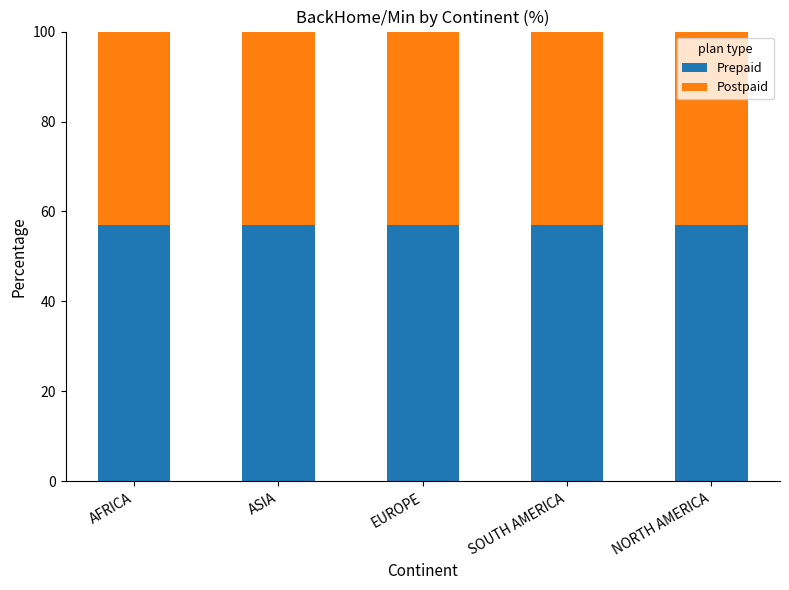

What is the average value of the Prepaid series?

56.9